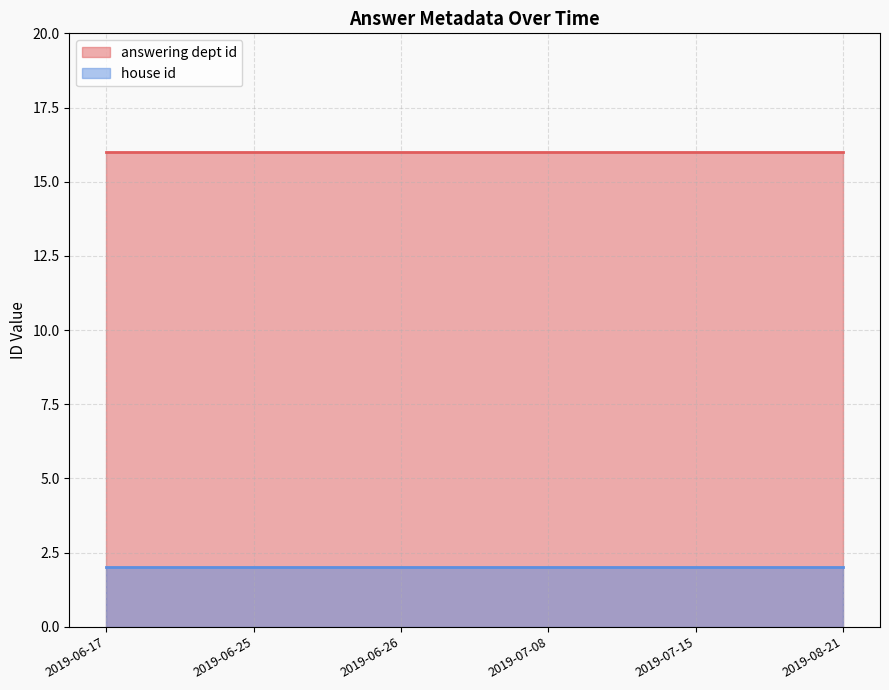

True or false: answering dept id and house id intersect in this chart.

False